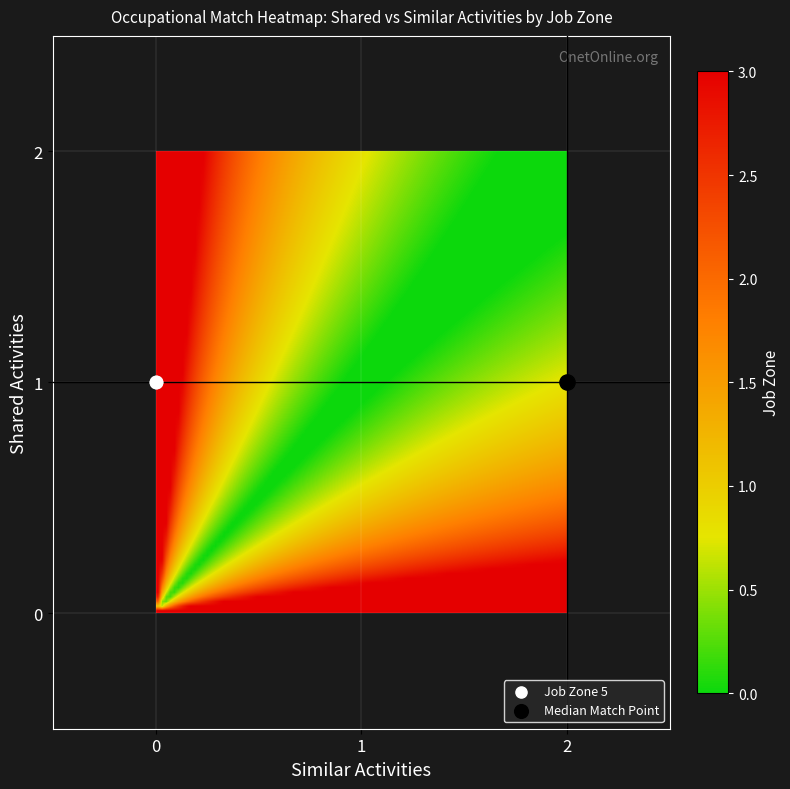

Reading left to right, list all the values displayed in this chart.

Shared=1, Similar=2: 0=2	1=2	2=2	3=2	4=2	5=2	6=2	7=2	8=2	9=2	10=2	11=2	12=2	13=2	14=2	15=2	16=2	17=2	18=2	19=2
Shared=1, Similar=0: 0=0	1=0	2=0	3=0	4=0	5=0	6=0	7=0	8=0	9=0	10=0	11=0	12=0	13=0	14=0	15=0	16=0	17=0	18=0	19=0